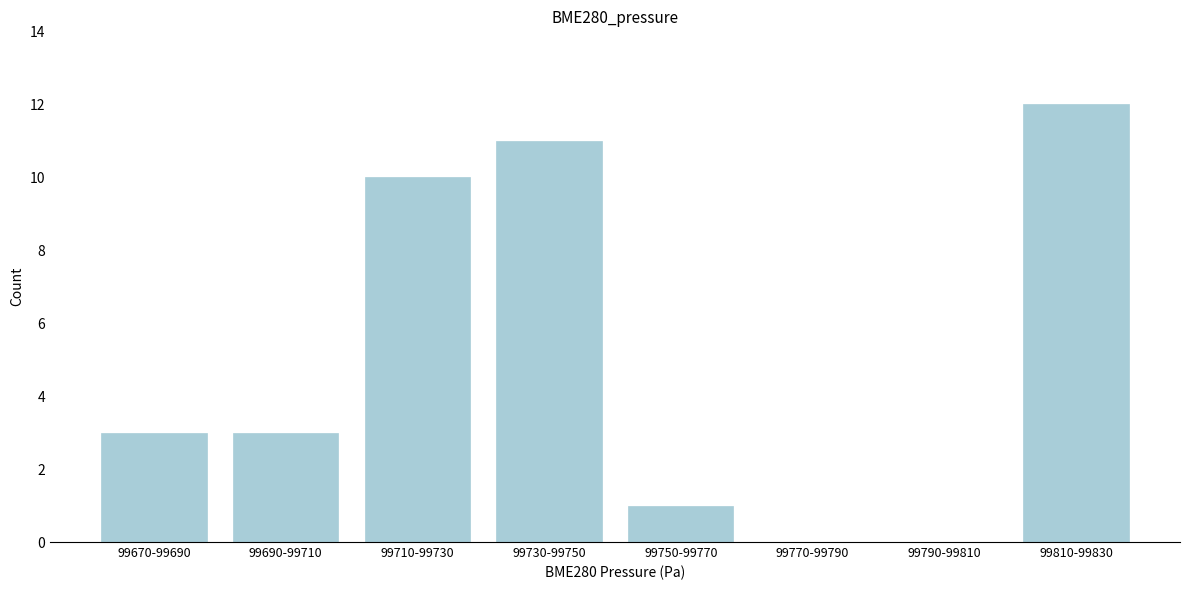

Reading left to right, transcribe all the data shown in this chart.

99670-99690=3	99690-99710=3	99710-99730=10	99730-99750=11	99750-99770=1	99770-99790=0	99790-99810=0	99810-99830=12